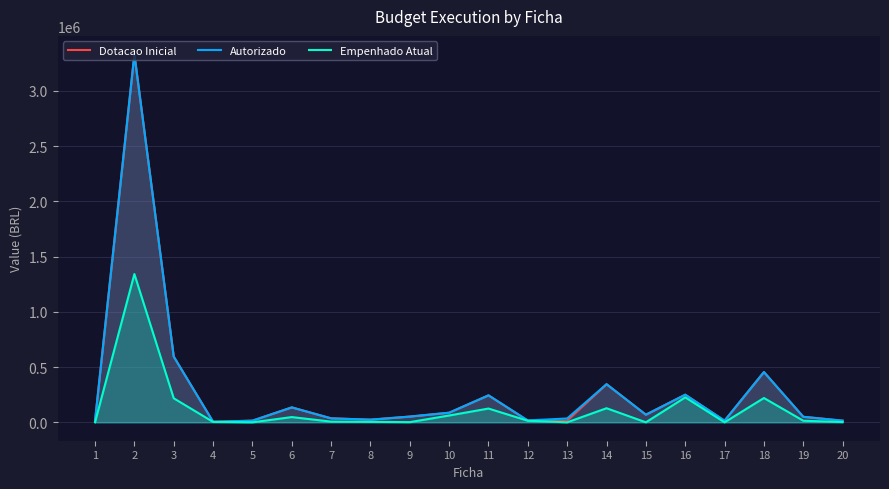

What is the minimum value for Autorizado?

5000.0